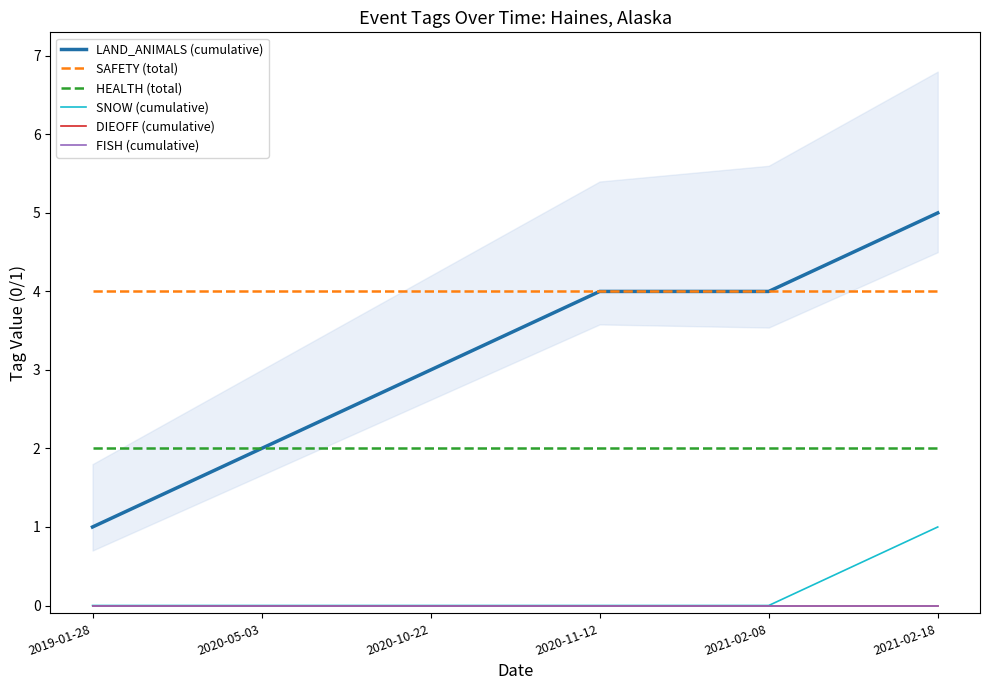

True or false: DIEOFF (cumulative) and HEALTH (total) intersect in this chart.

False